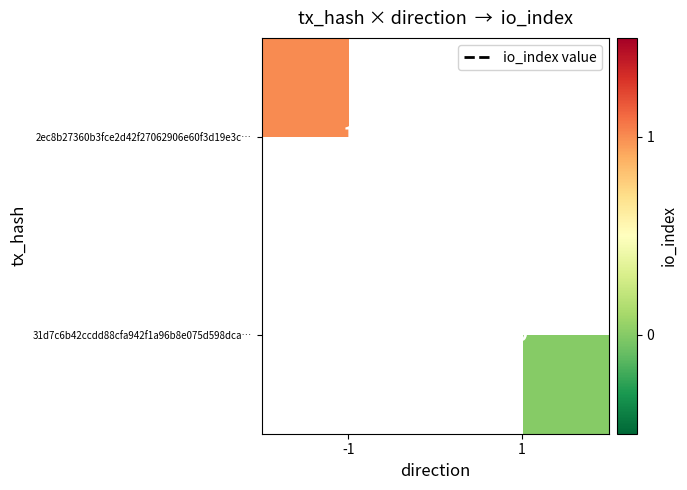

Is it true that row_0 equals 1.0 at -1?

True